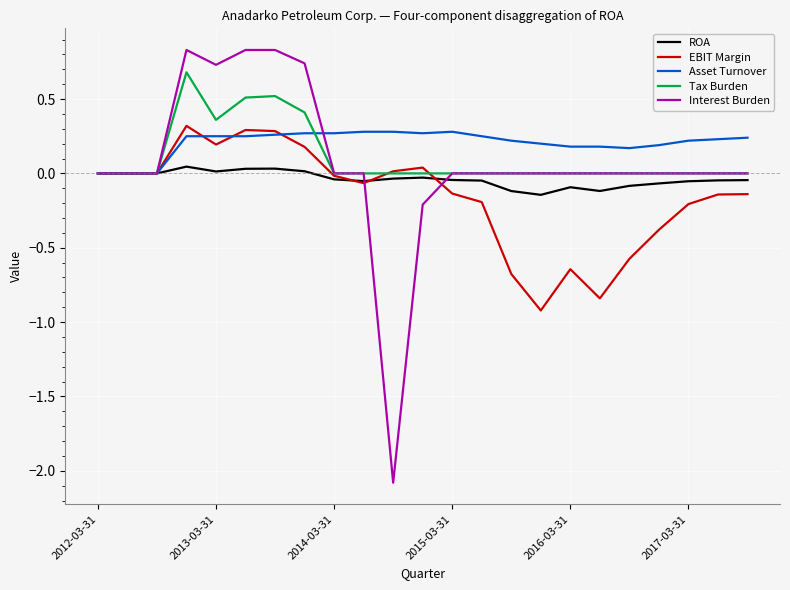

What is the greatest value displayed?

0.8